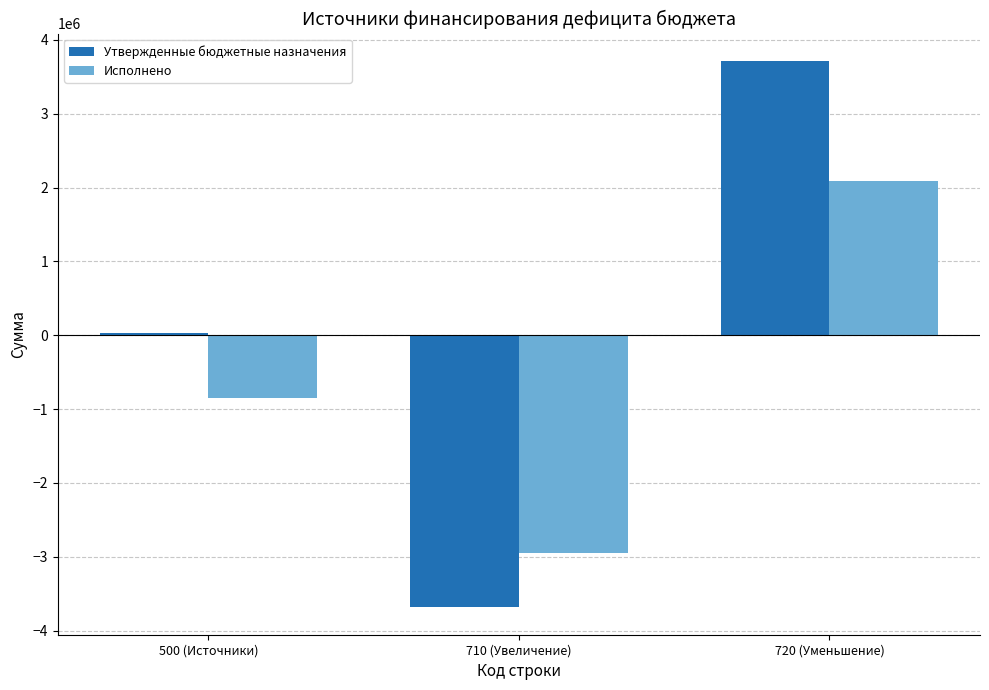

How many bars are there in each group?

2